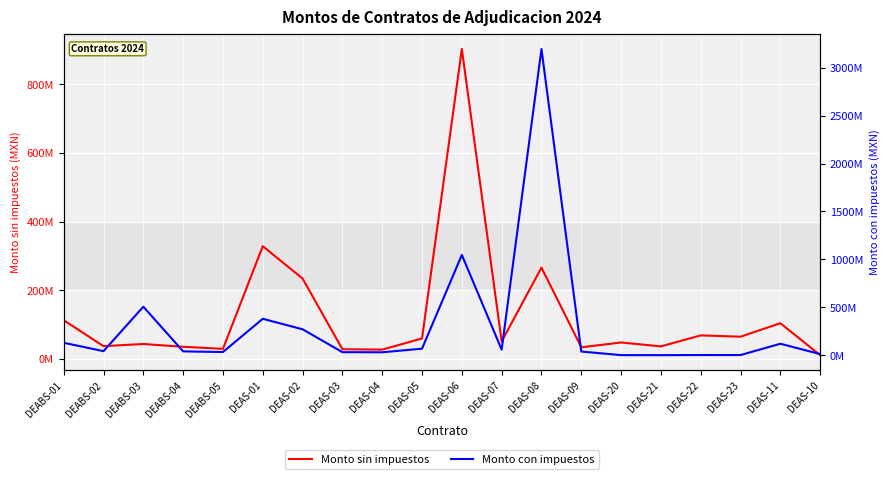

What is the highest value of the Monto con impuestos series?

3193396242.0